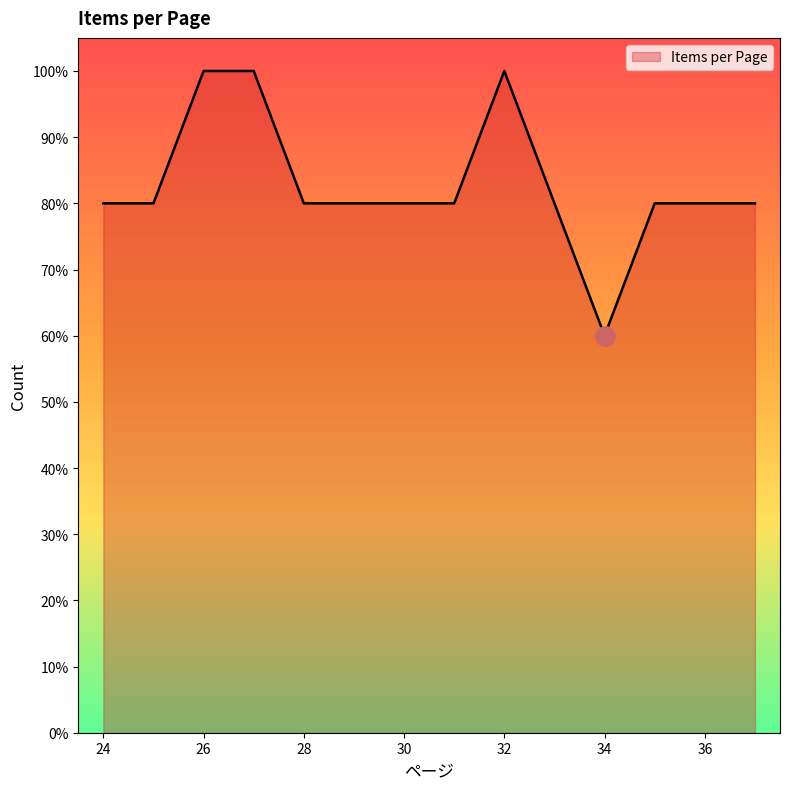

What is the maximum value shown in the chart?

100